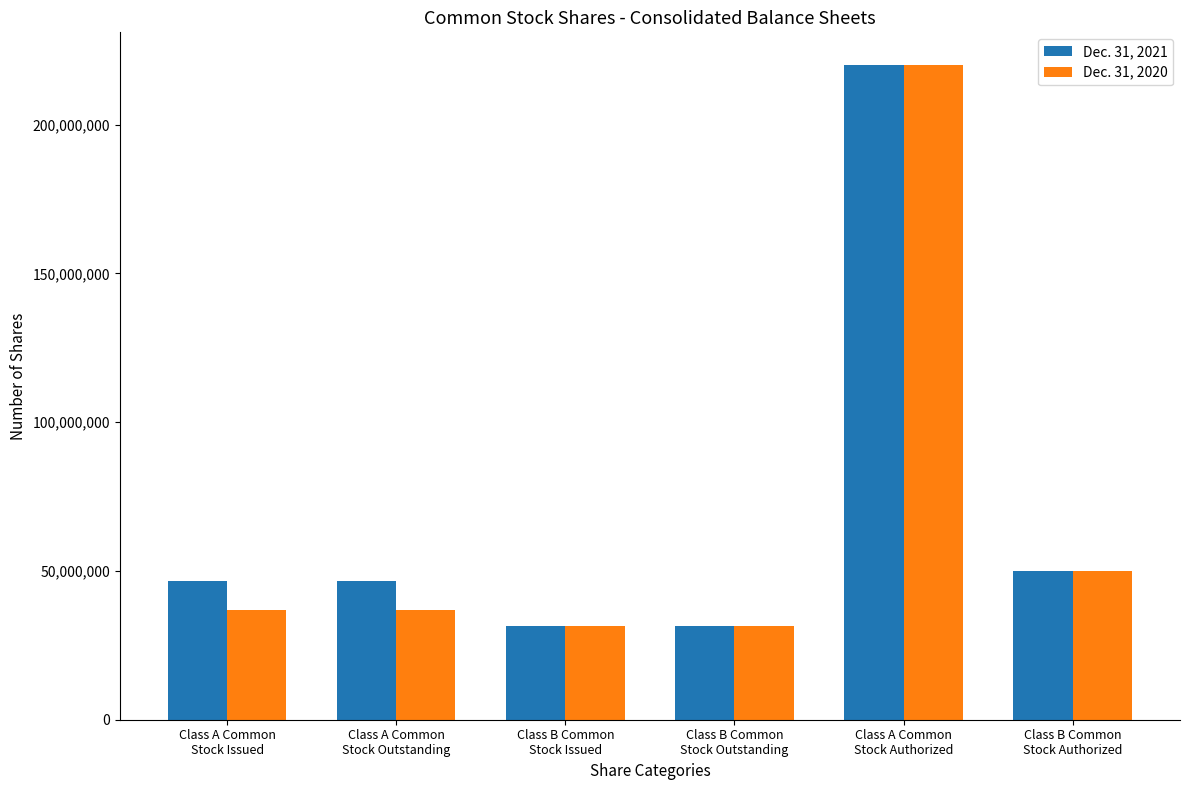

Rank the series by their average value, from lowest to highest.

Dec. 31, 2020, Dec. 31, 2021